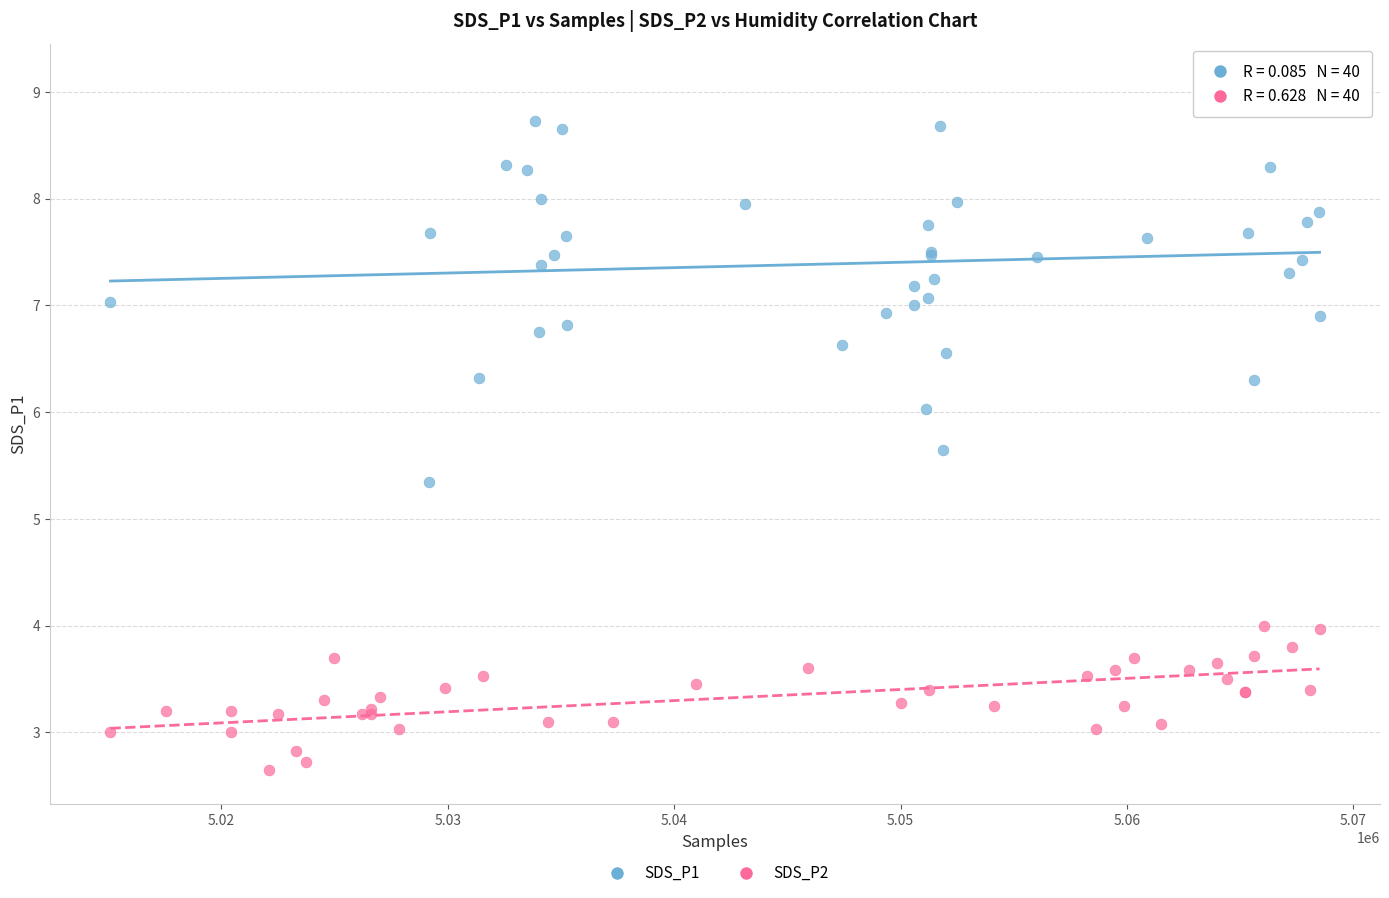

Which series has the widest spread of Y values?

SDS_P1